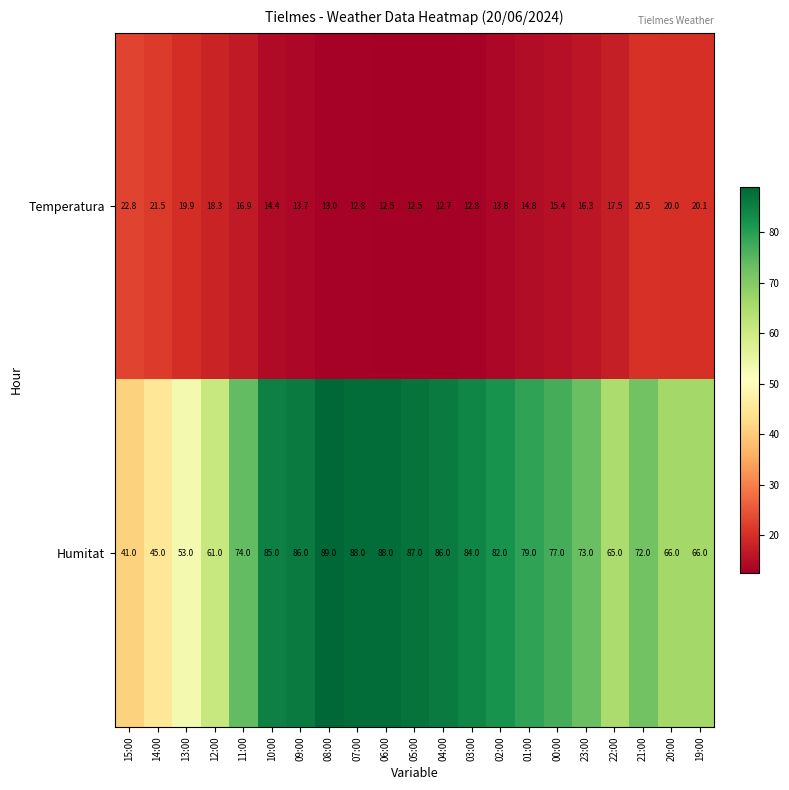

At 19:00, list the series in order from largest to smallest.

Humitat, Temperatura